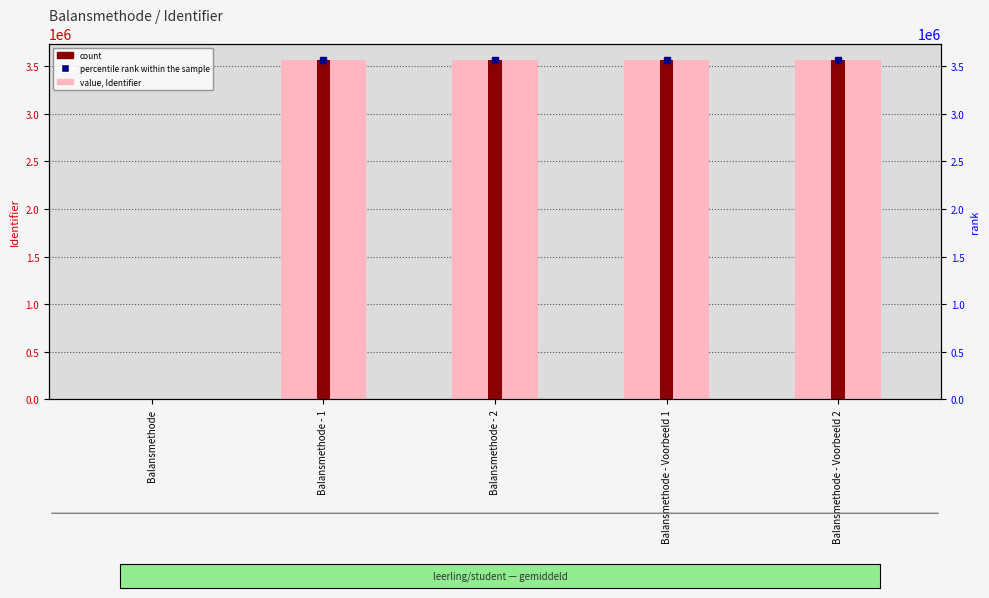

What position from the right is Balansmethode - Voorbeeld 2?

1